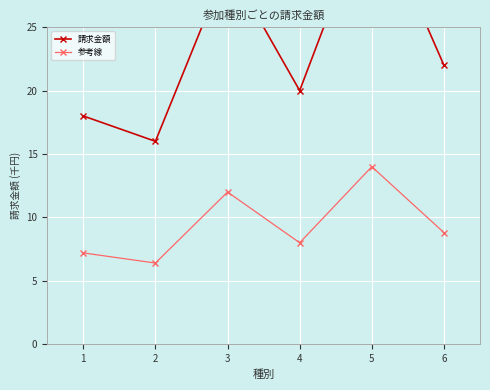

Is it true that 請求金額 equals 35.0 at 5?

True